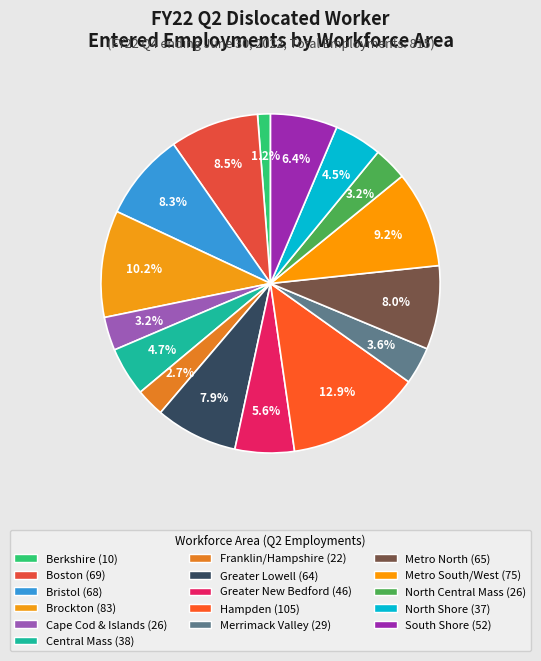

Which has a higher value, Cape Cod & Islands or Metro South/West?

Metro South/West